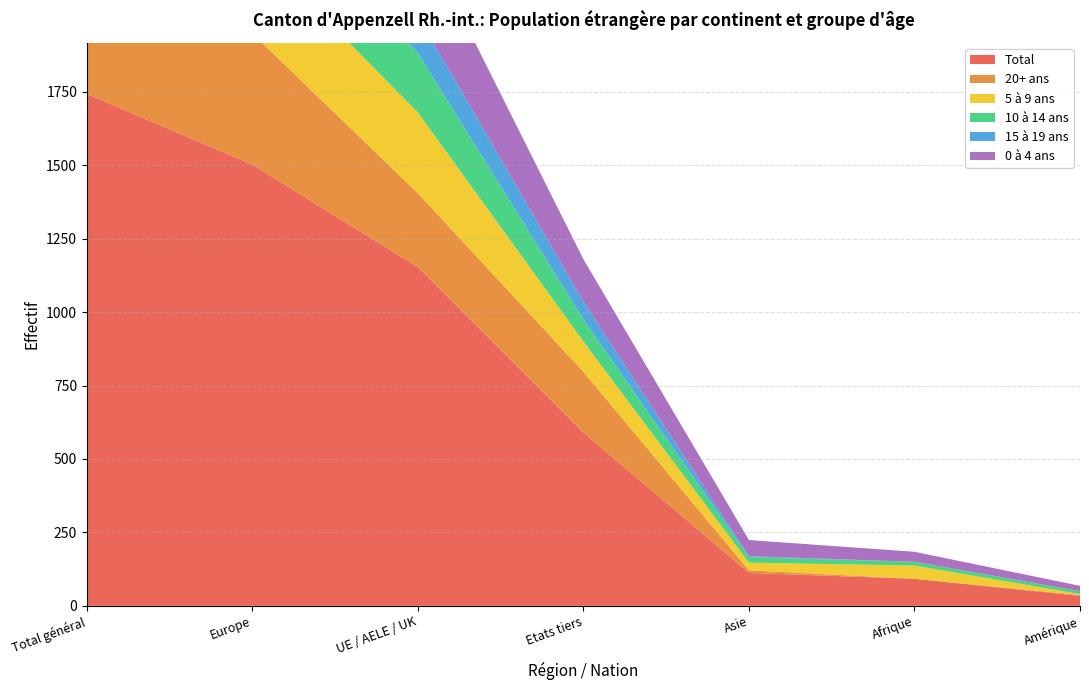

Reading right to left, extract all data points from this chart.

Total: Amérique=34	Afrique=92	Asie=112	Etats tiers=590	UE / AELE / UK=1153	Europe=1502	Total général=1743
20+ ans: Amérique=3	Afrique=0	Asie=9	Etats tiers=207	UE / AELE / UK=252	Europe=447	Total général=459
5 à 9 ans: Amérique=3	Afrique=45	Asie=26	Etats tiers=103	UE / AELE / UK=275	Europe=302	Total général=378
10 à 14 ans: Amérique=10	Afrique=13	Asie=19	Etats tiers=75	UE / AELE / UK=202	Europe=235	Total général=277
15 à 19 ans: Amérique=0	Afrique=0	Asie=3	Etats tiers=61	UE / AELE / UK=126	Europe=184	Total général=187
0 à 4 ans: Amérique=18	Afrique=34	Asie=55	Etats tiers=144	UE / AELE / UK=298	Europe=334	Total général=442